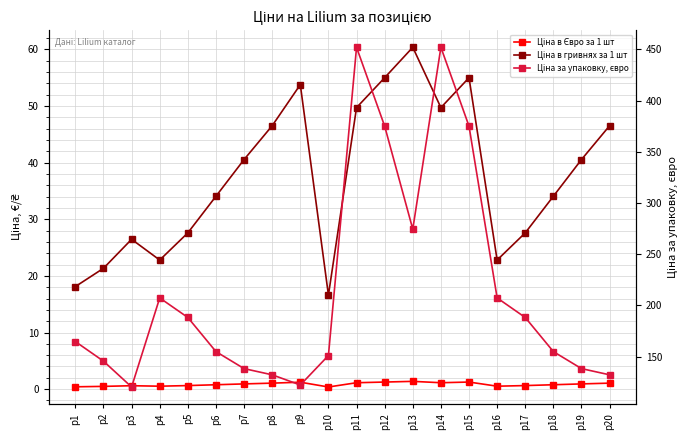

True or false: Ціна в Євро за 1 шт has a value of 0.4 at р1.

True